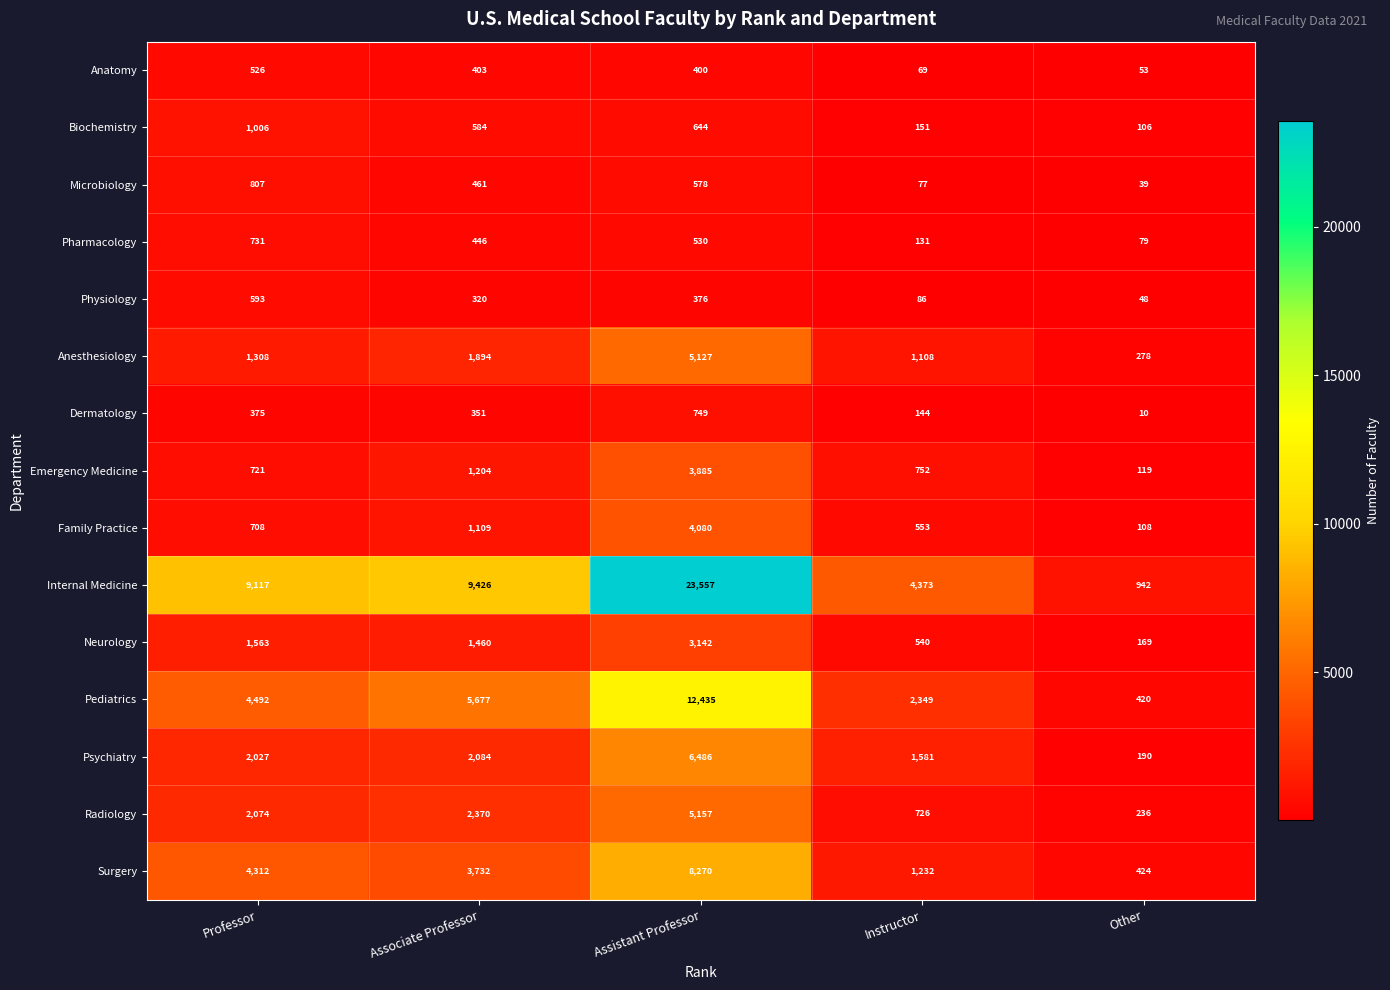

At which category is the sum across all series the highest?

Assistant Professor